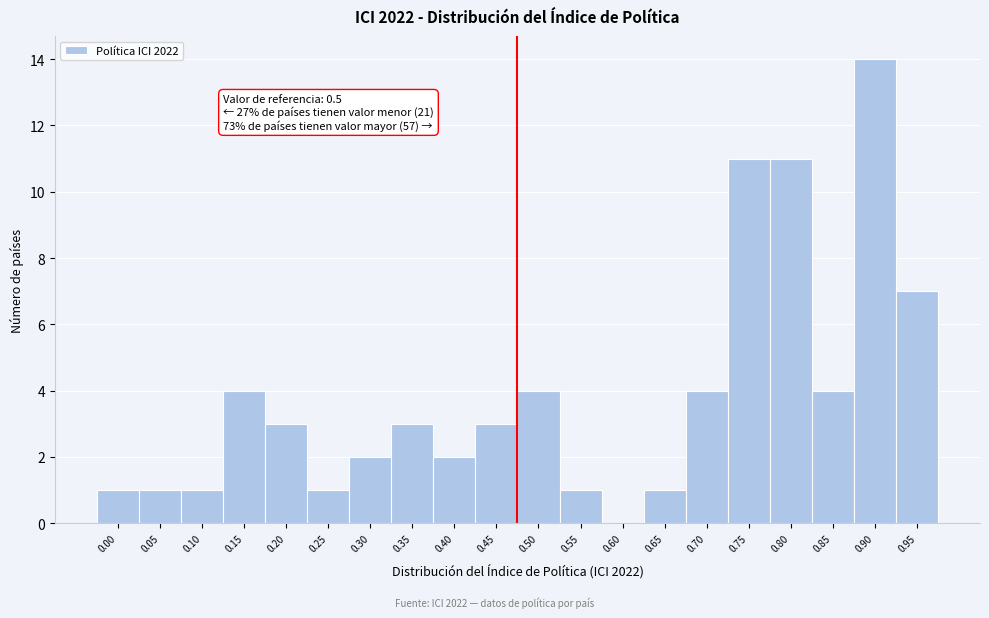

Reading left to right, list all the values displayed in this chart.

0.00=1	0.05=1	0.10=1	0.15=4	0.20=3	0.25=1	0.30=2	0.35=3	0.40=2	0.45=3	0.50=4	0.55=1	0.60=0	0.65=1	0.70=4	0.75=11	0.80=11	0.85=4	0.90=14	0.95=7